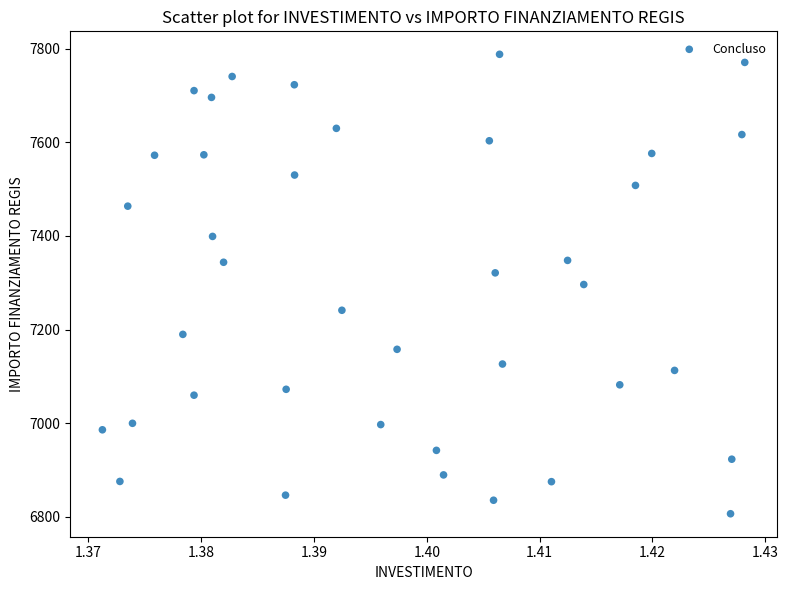

What is the range of Y values (max minus min)?

981.4